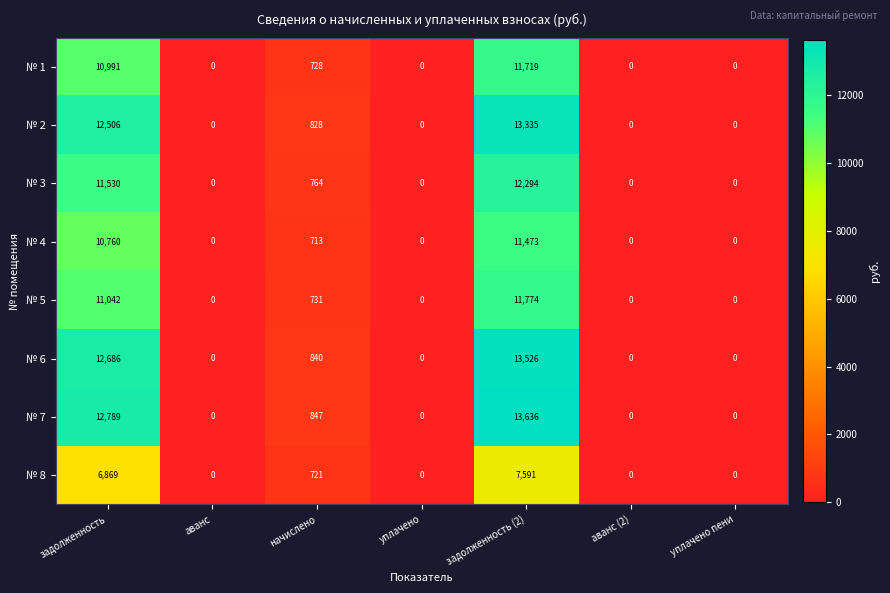

How many distinct data groups are displayed?

8